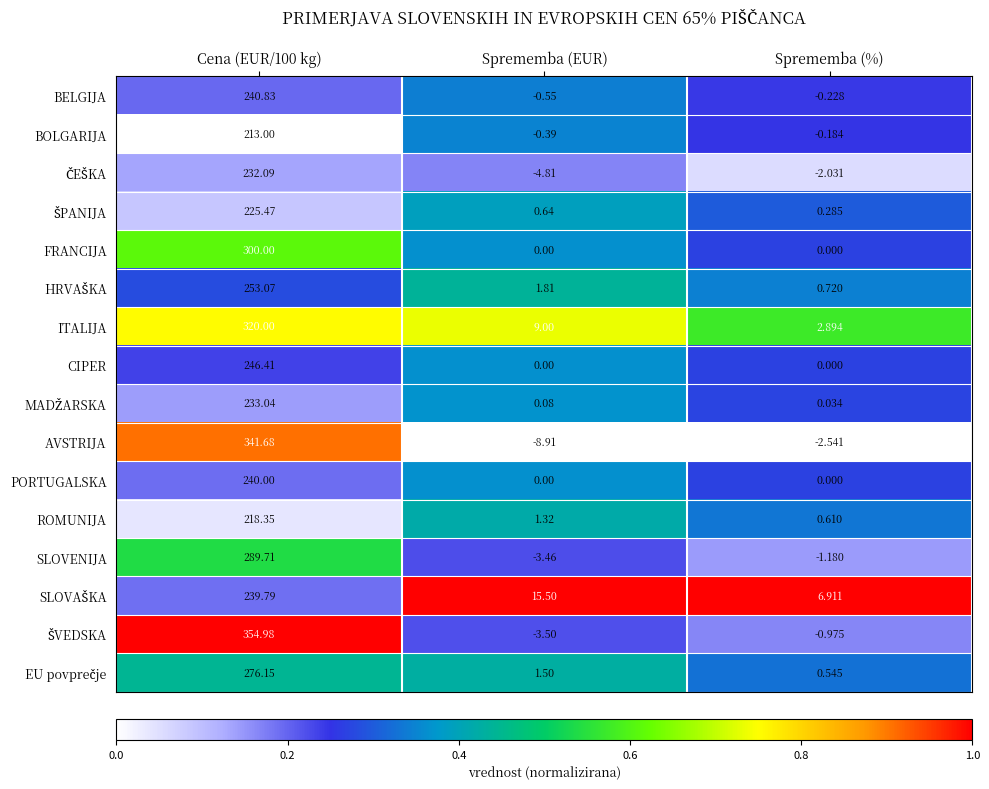

Which category has the highest value across all series?

Cena (EUR/100 kg)